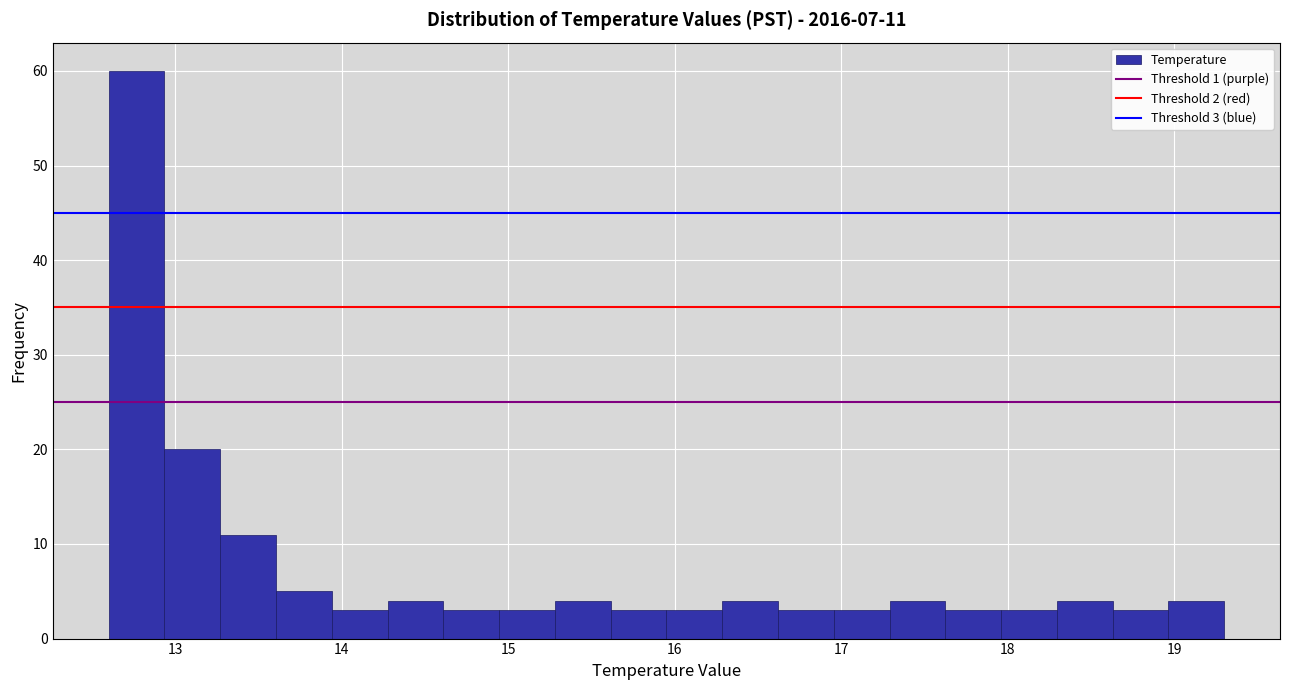

Around what value on the x-axis is the tallest bar? Give the approximate position of its centre, as read against the axis.

12.8